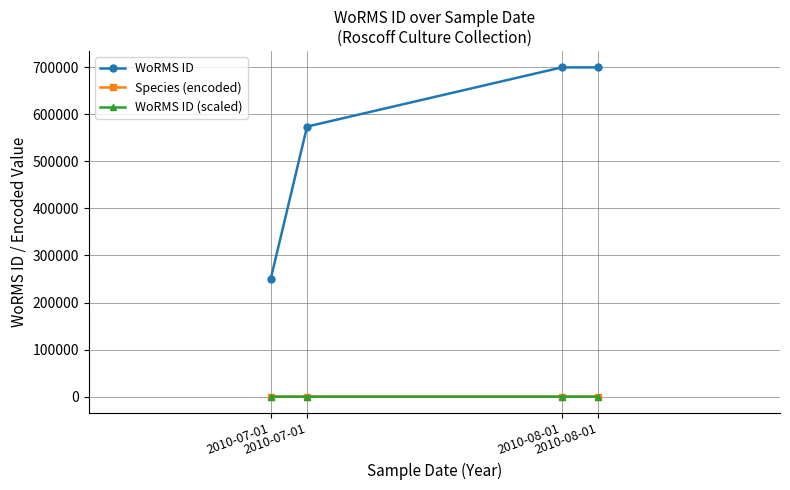

True or false: WoRMS ID and Species (encoded) intersect in this chart.

False